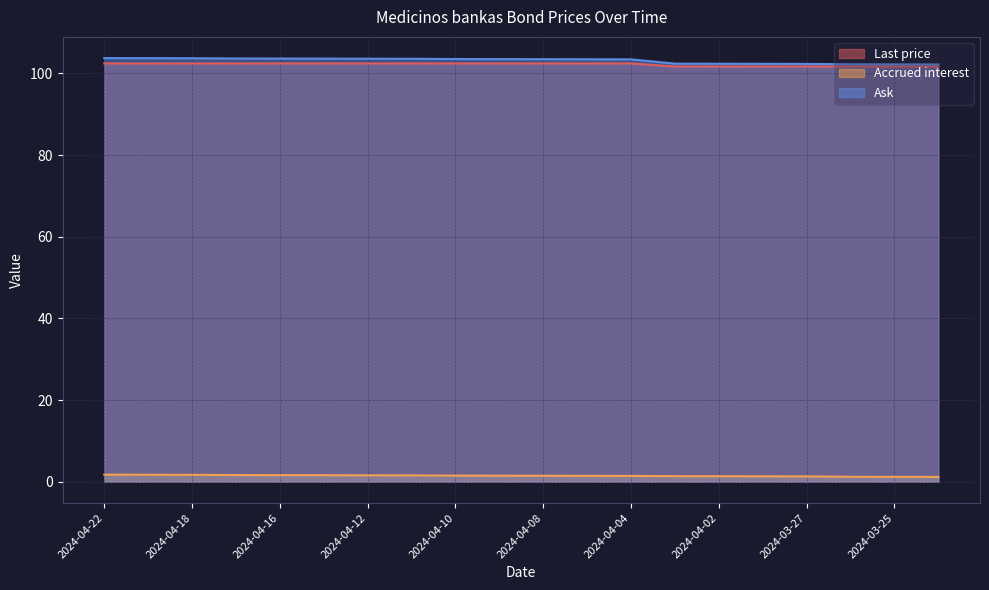

At which label does Ask first exceed 103?

2024-04-22